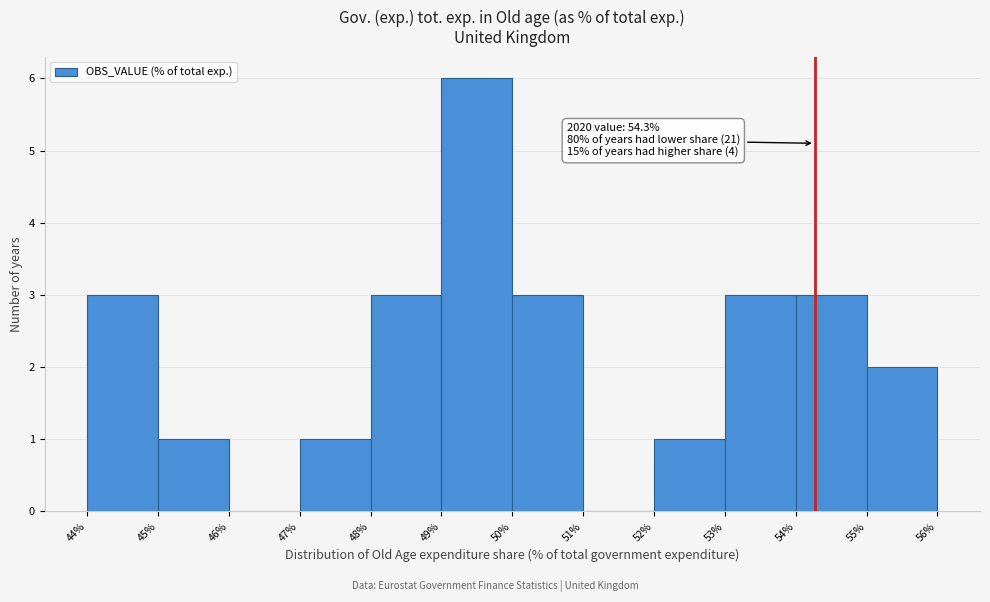

Which range on the x-axis has the tallest bar?

49% to 50%